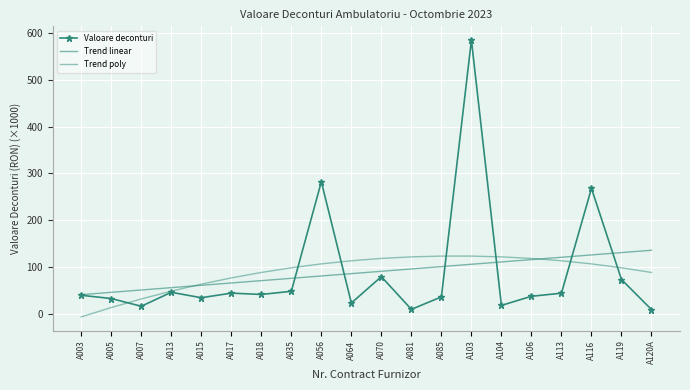

How many categories are shown in the chart?

20